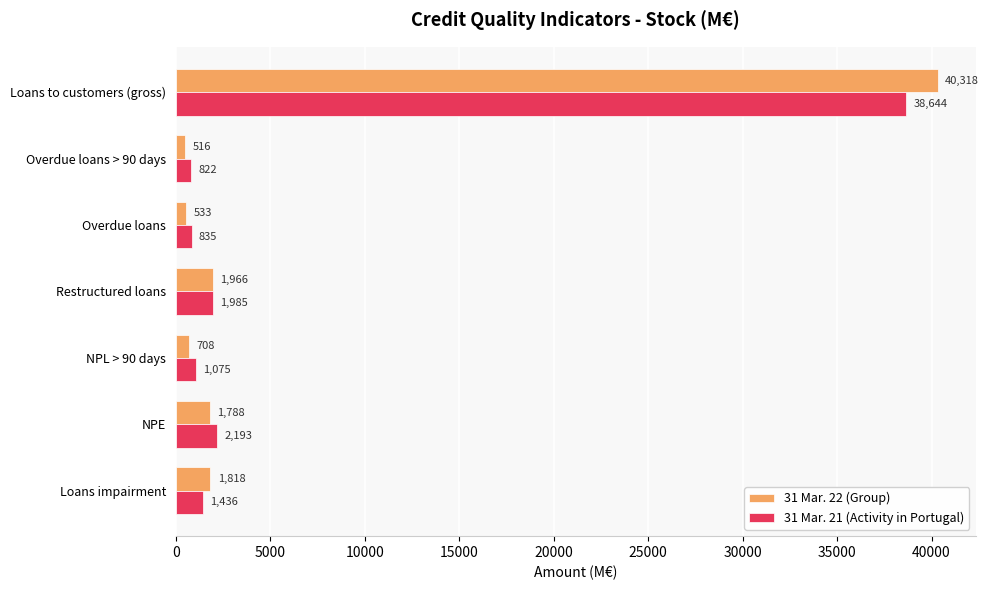

The 31 Mar. 21 (Activity in Portugal) series shows 822 at Overdue loans > 90 days. True or false?

True